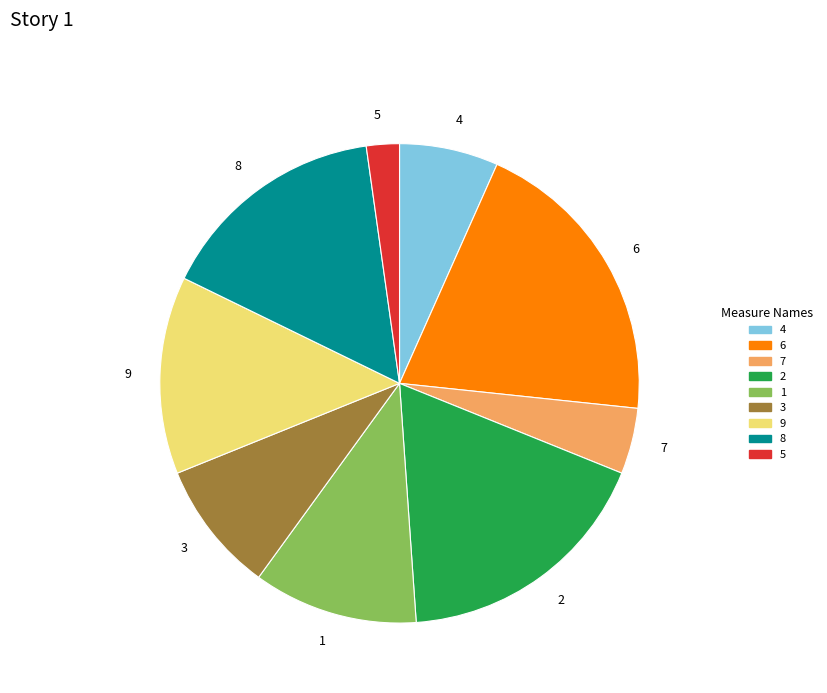

True or false: 3 accounts for 9% of the total.

True